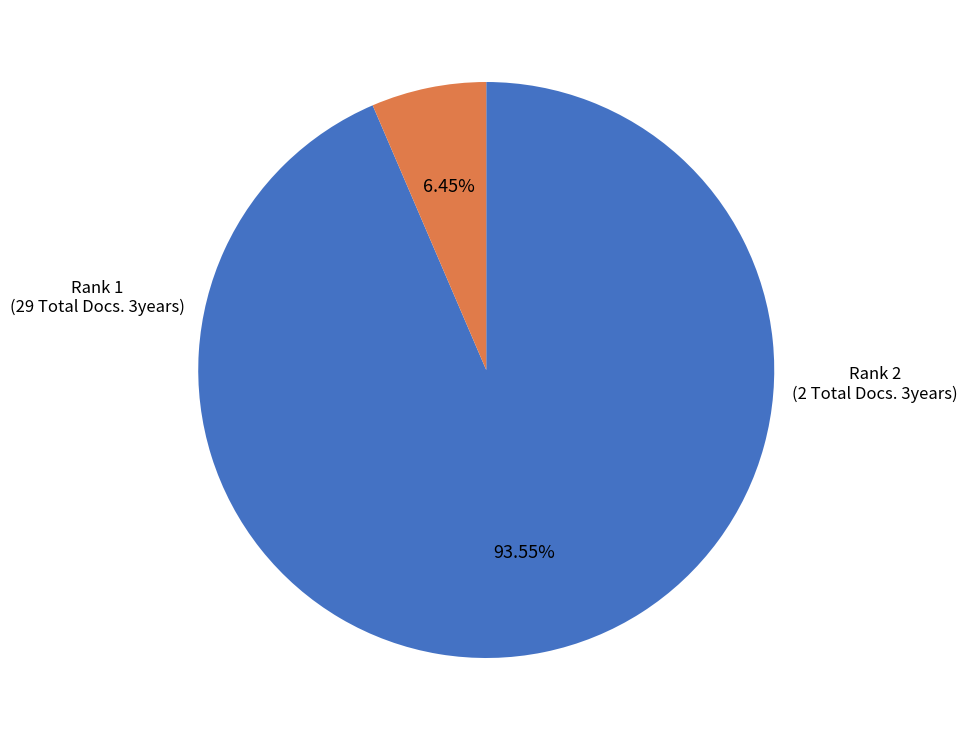

Is there any slice that represents more than half of the pie?

Yes